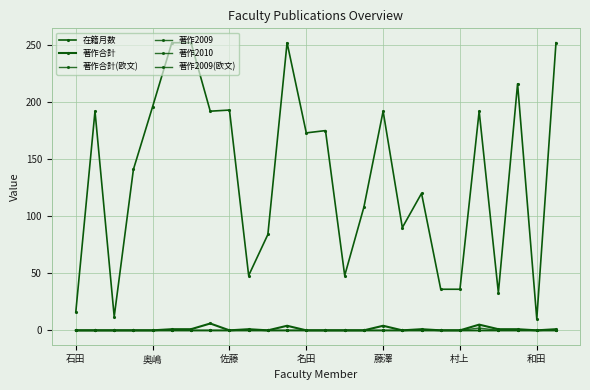

Is this an area chart (filled region under the line)?

No